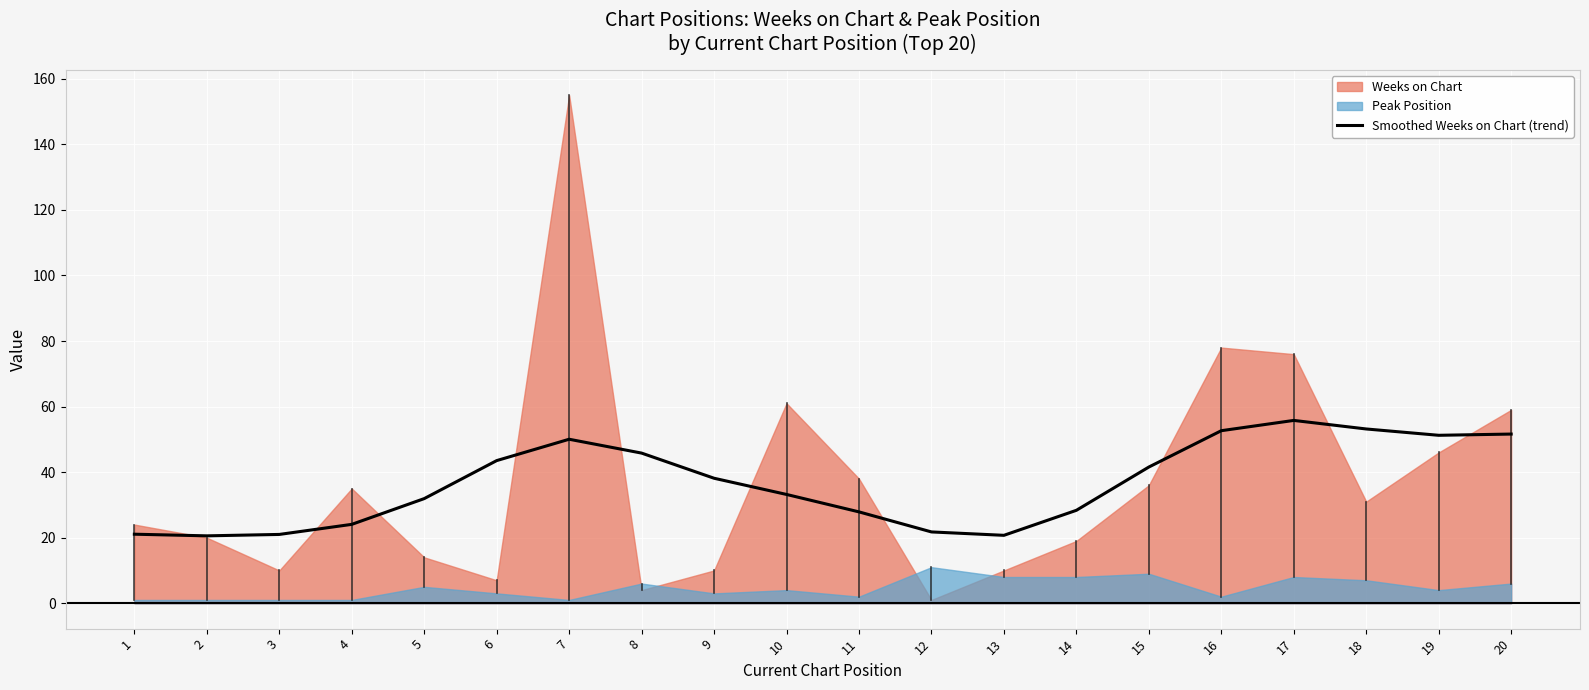

What is the value of the 10th point from the left?

33.2